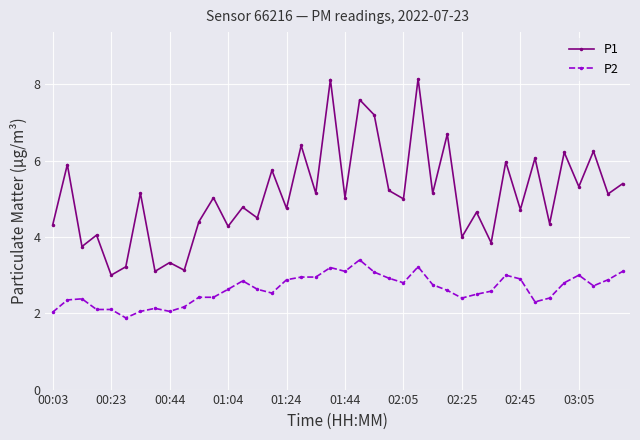

Which series has the largest range (max minus min)?

P1